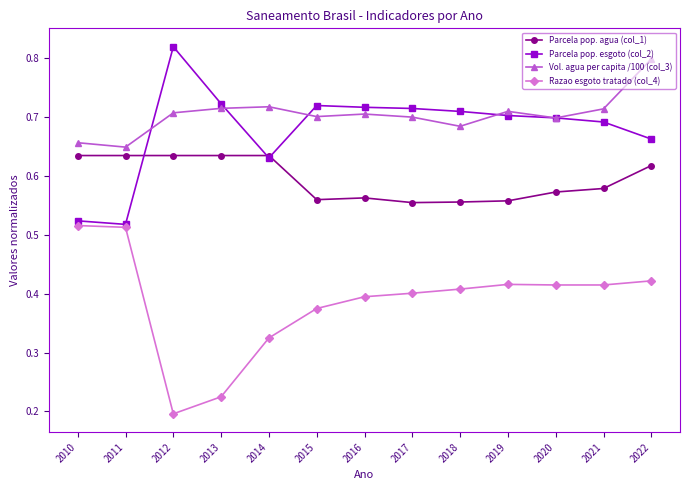

Is the value of Parcela pop. agua (col_1) at 2010 greater than the value of Vol. agua per capita /100 (col_3) at 2020?

No